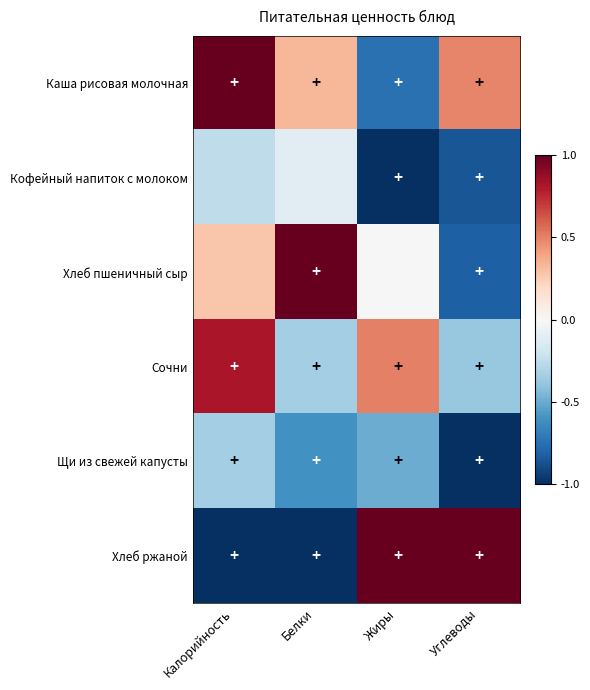

Reading left to right, transcribe all the data shown in this chart.

Каша рисовая молочная: Калорийность=1.0	Белки=0.3	Жиры=-0.8	Углеводы=0.5
Кофейный напиток с молоком: Калорийность=-0.3	Белки=-0.1	Жиры=-1.0	Углеводы=-0.9
Хлеб пшеничный сыр: Калорийность=0.3	Белки=1.0	Жиры=0.0	Углеводы=-0.8
Сочни: Калорийность=0.8	Белки=-0.3	Жиры=0.5	Углеводы=-0.4
Щи из свежей капусты: Калорийность=-0.3	Белки=-0.6	Жиры=-0.5	Углеводы=-1.0
Хлеб ржаной: Калорийность=-1.0	Белки=-1.0	Жиры=1.0	Углеводы=1.0